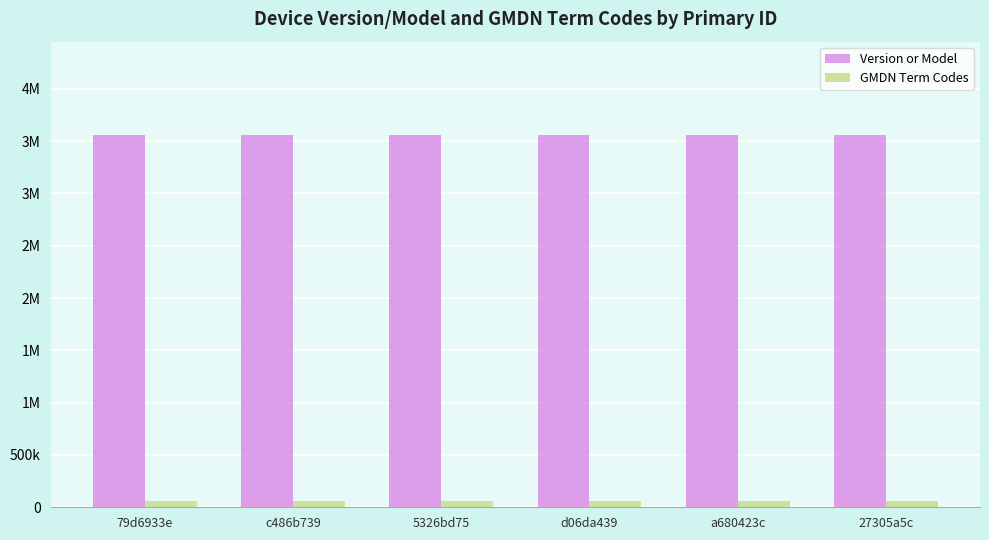

What is the highest value of the GMDN Term Codes series?

58876